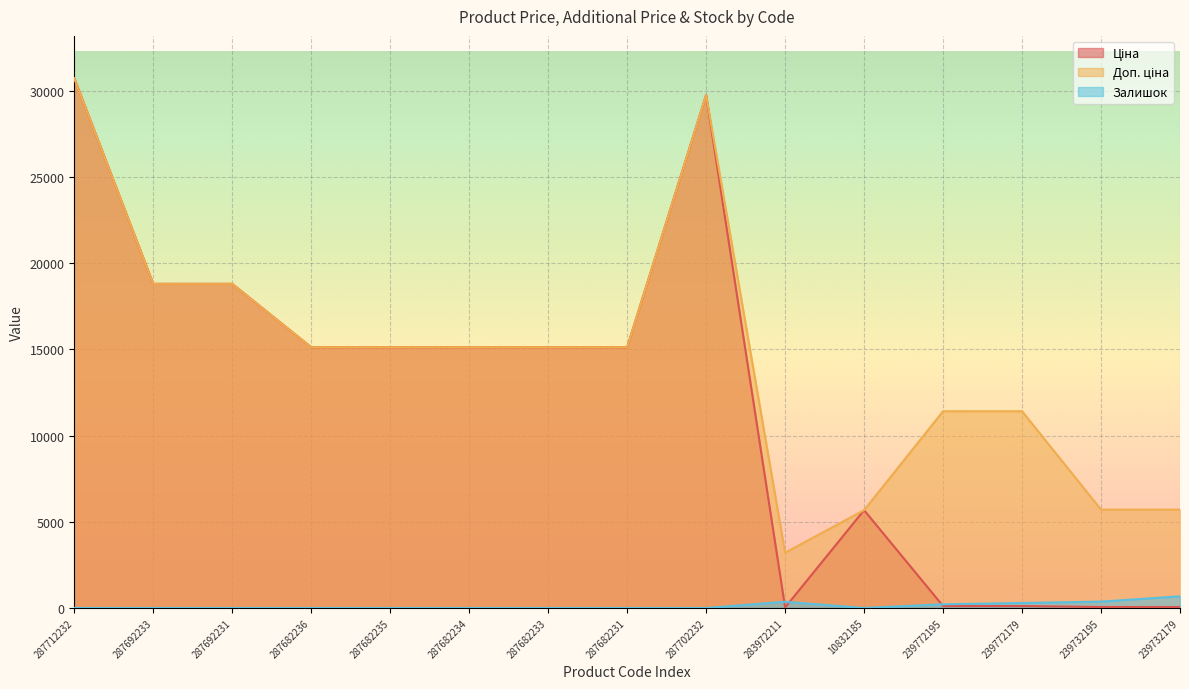

Which series changed the most between 287682231 and 283972211?

Ціна